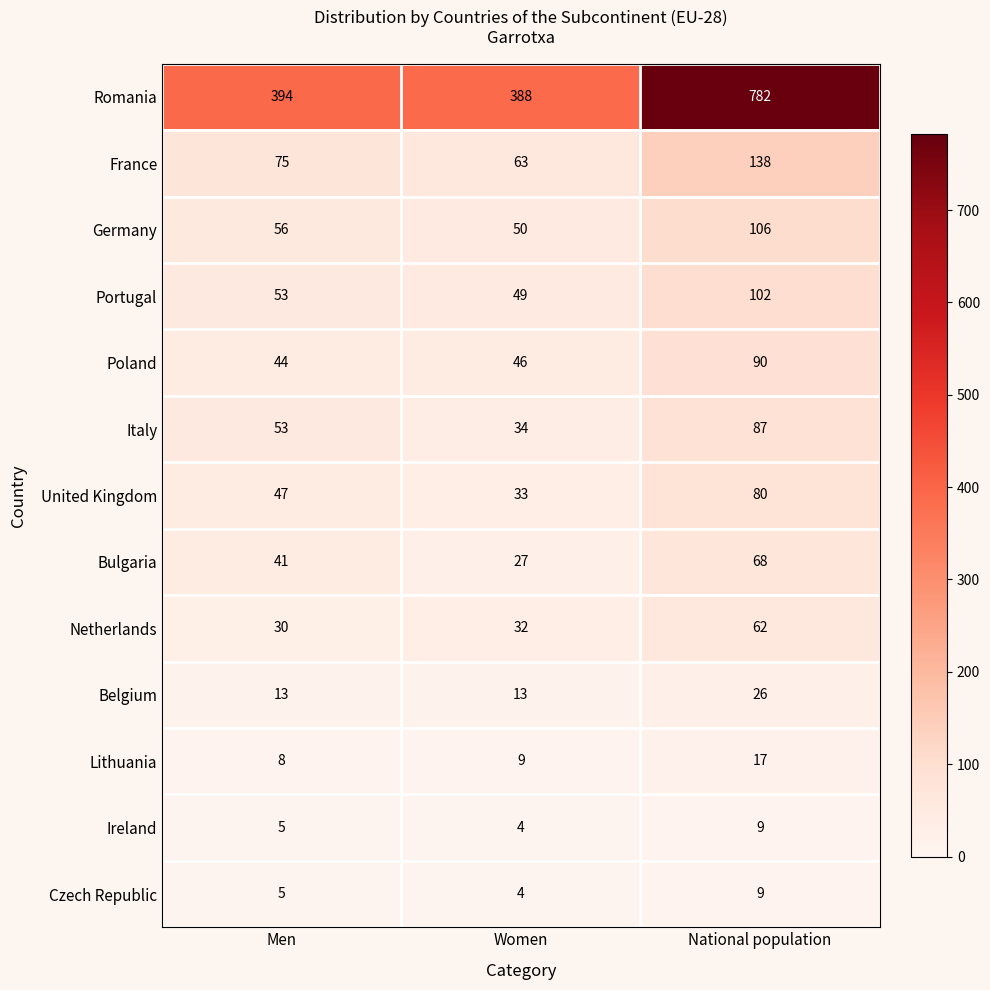

How many categories are shown in the chart?

3